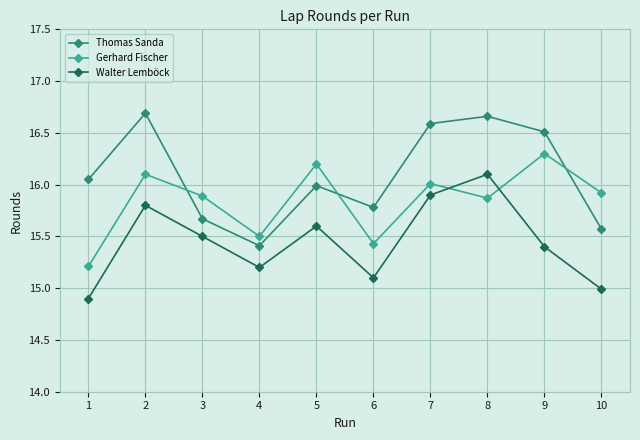

Does the chart have visible grid lines?

Yes